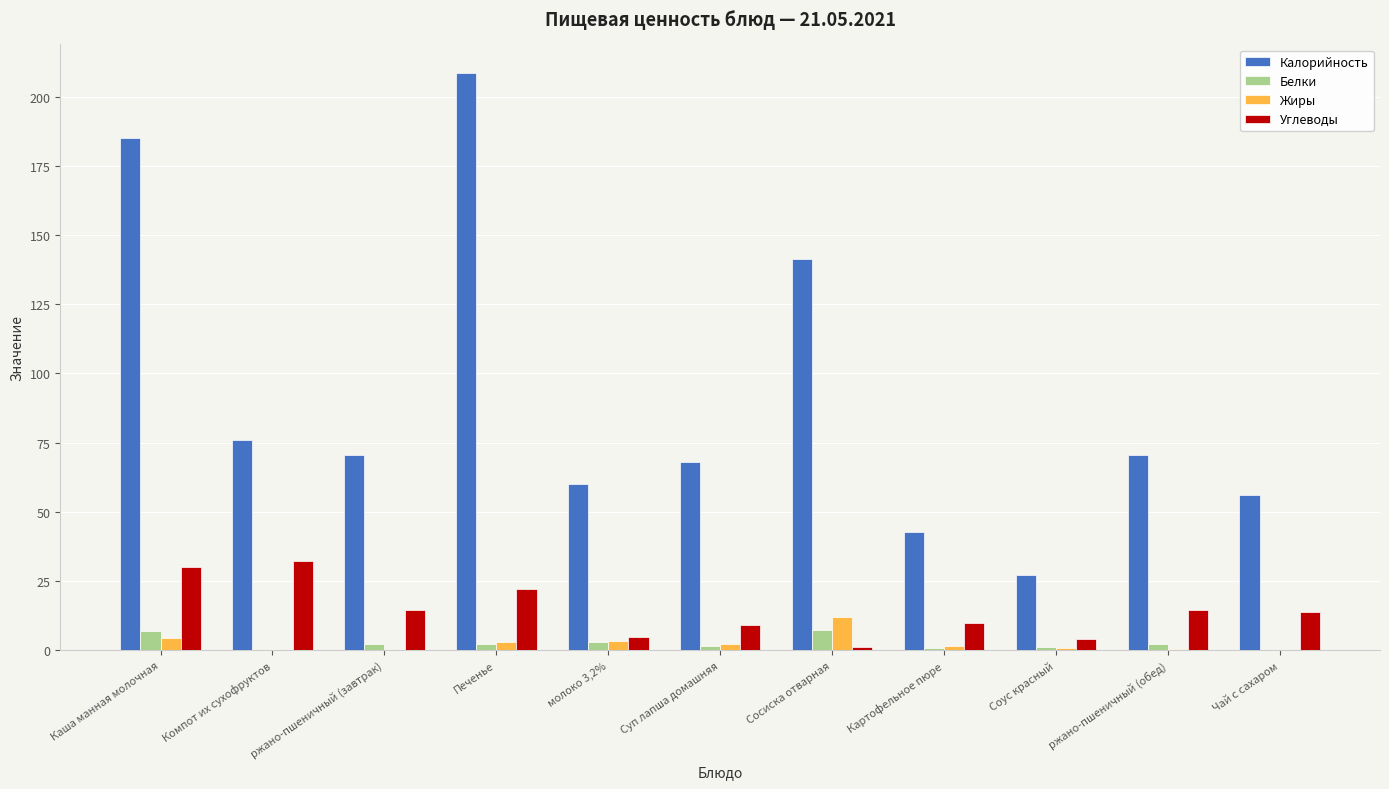

What is the sum of all Калорийность values?

1005.5